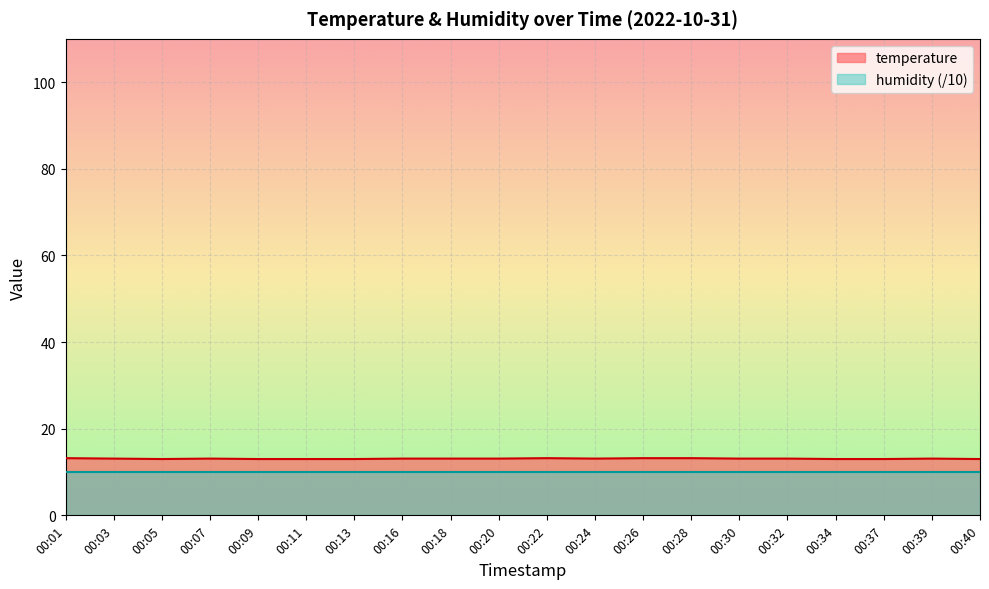

Which category has the lowest value across all series?

00:05